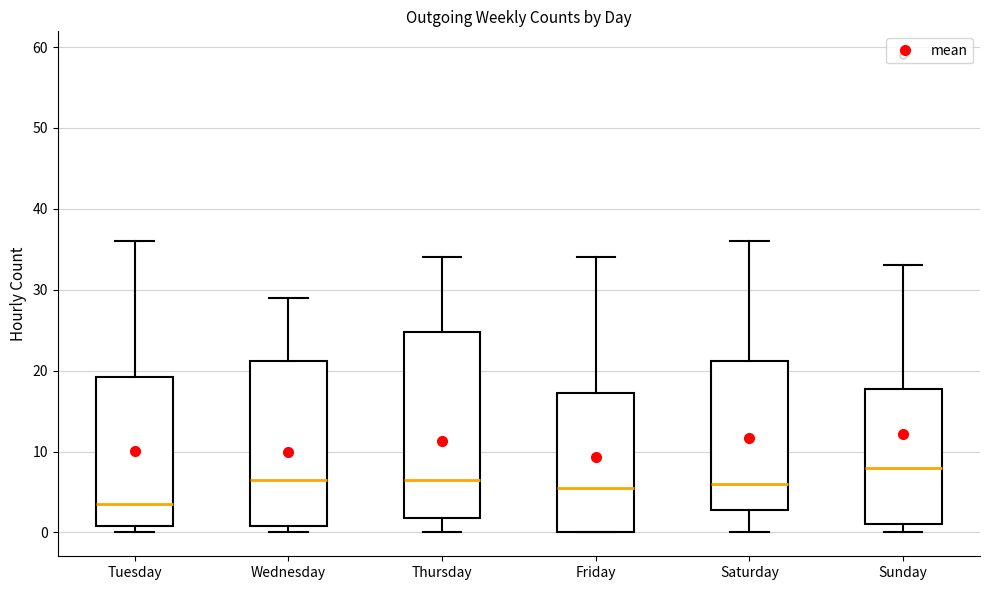

Comparing the boxes themselves (not the whiskers), which one is the tallest?

Thursday